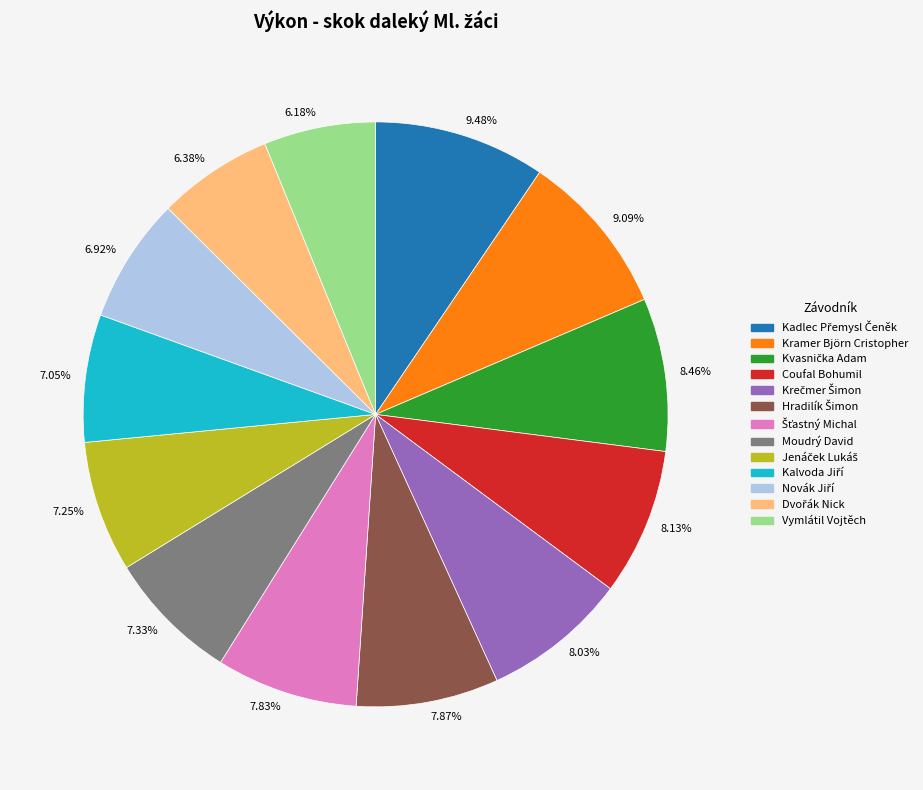

Does 6.38% represent more than half of the total?

No